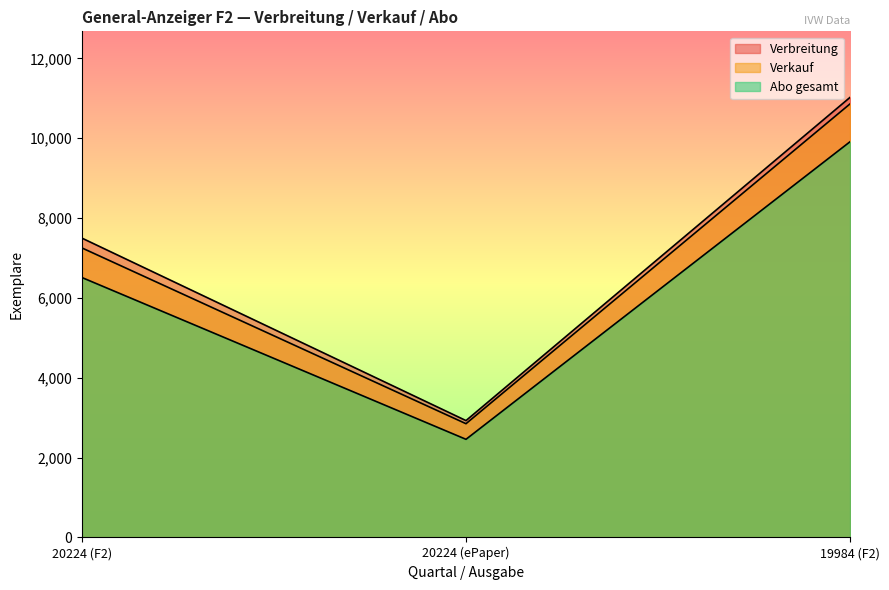

What is the average value of the Verbreitung series?

7149